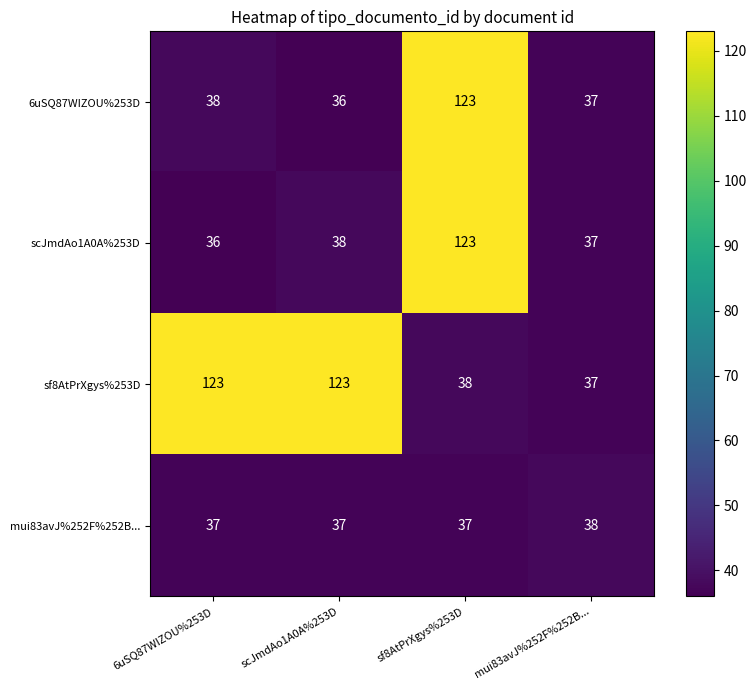

What is the spread (max minus min) of values at 6uSQ87WIZOU%253D?

87